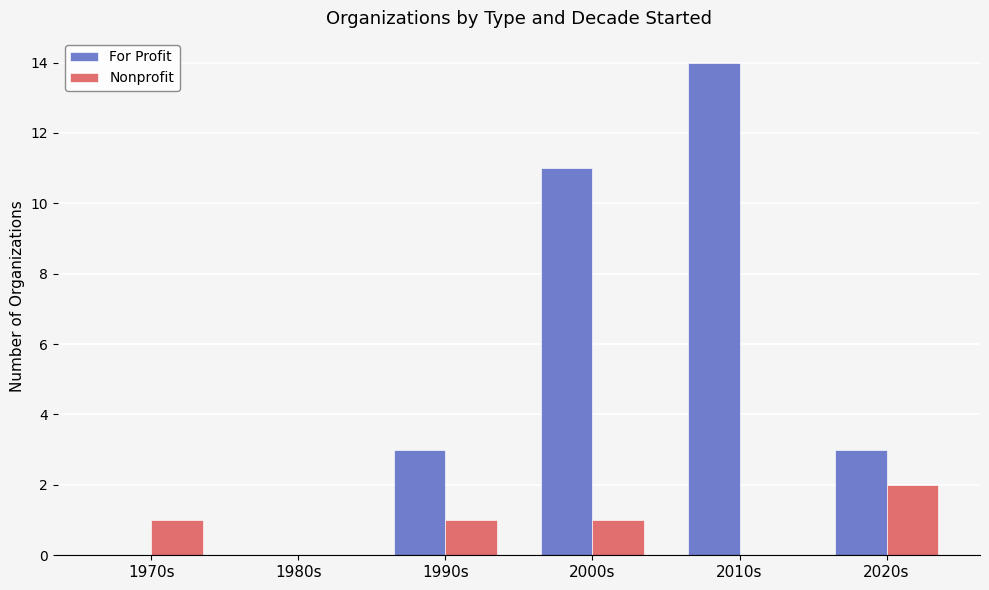

Which series changed the most between 1970s and 1990s?

For Profit